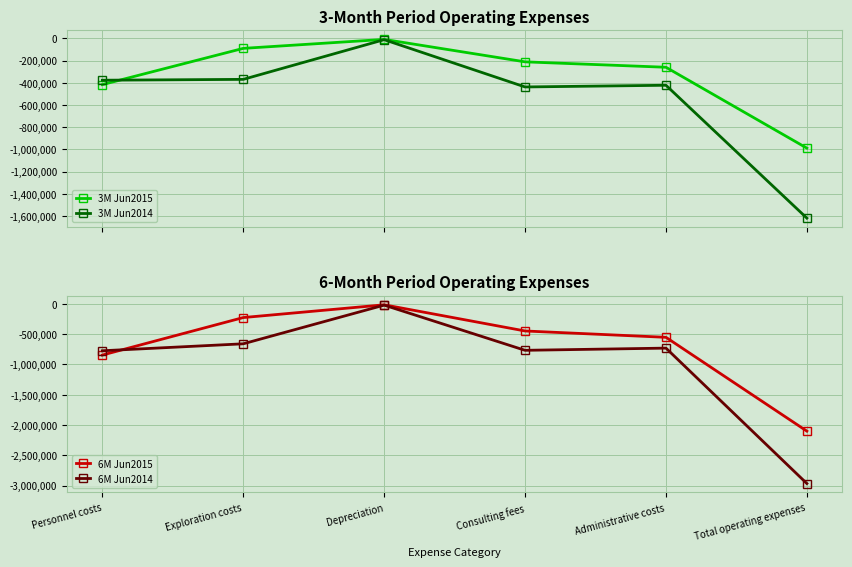

What are all the series names shown in the legend?

3M Jun2015, 3M Jun2014, 6M Jun2015, 6M Jun2014